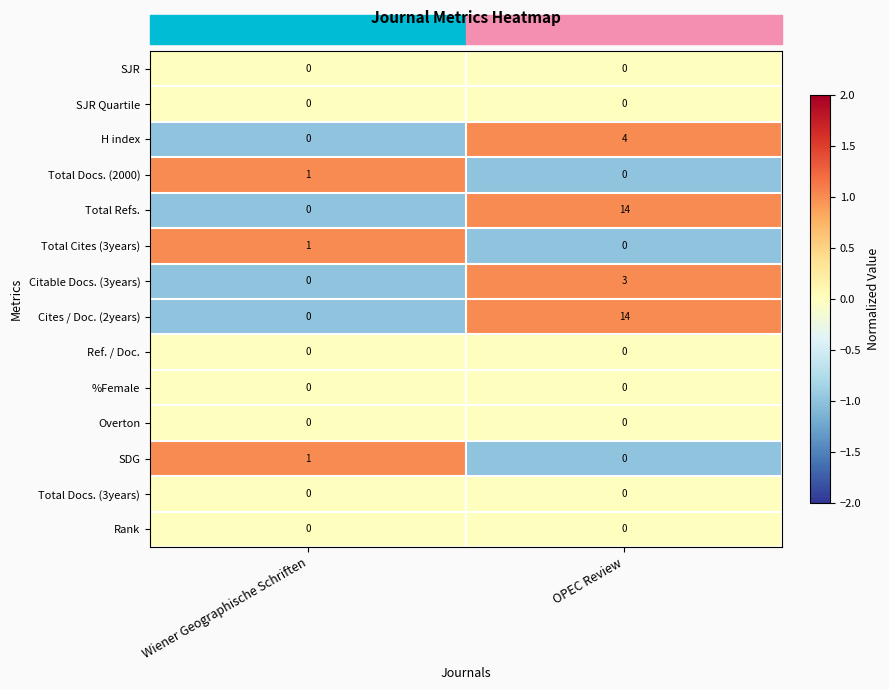

What is the difference between the highest and lowest values at OPEC Review?

14